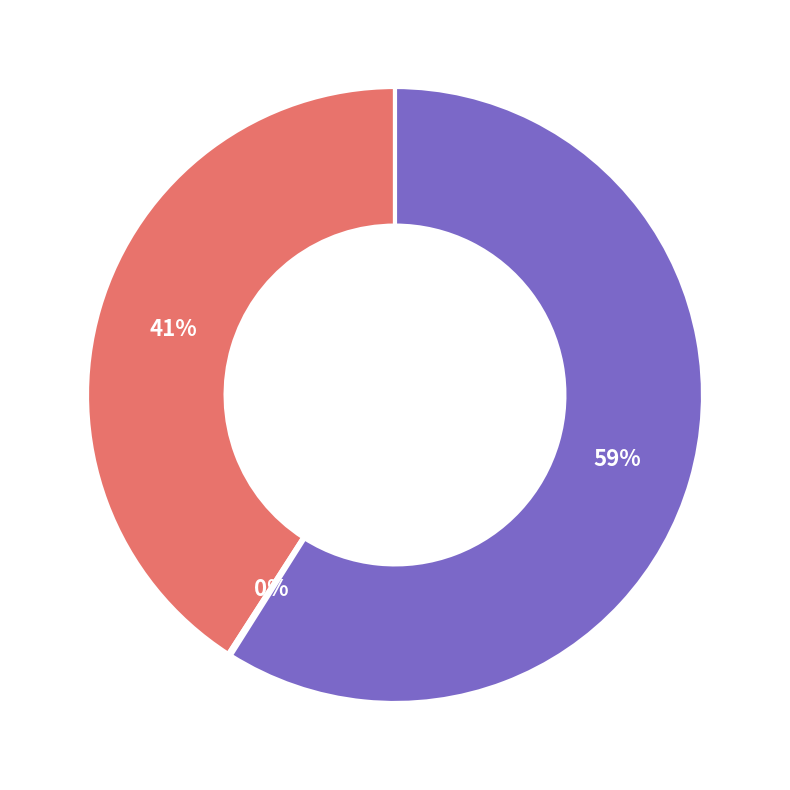

The Convertible promissory notes slice represents 59% of the pie. True or false?

True